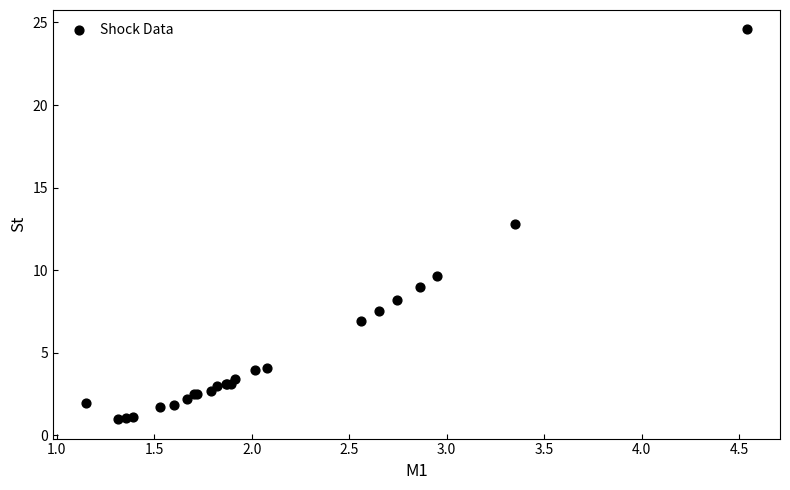

What Y value in the scatter plot is closest to 12?

12.8